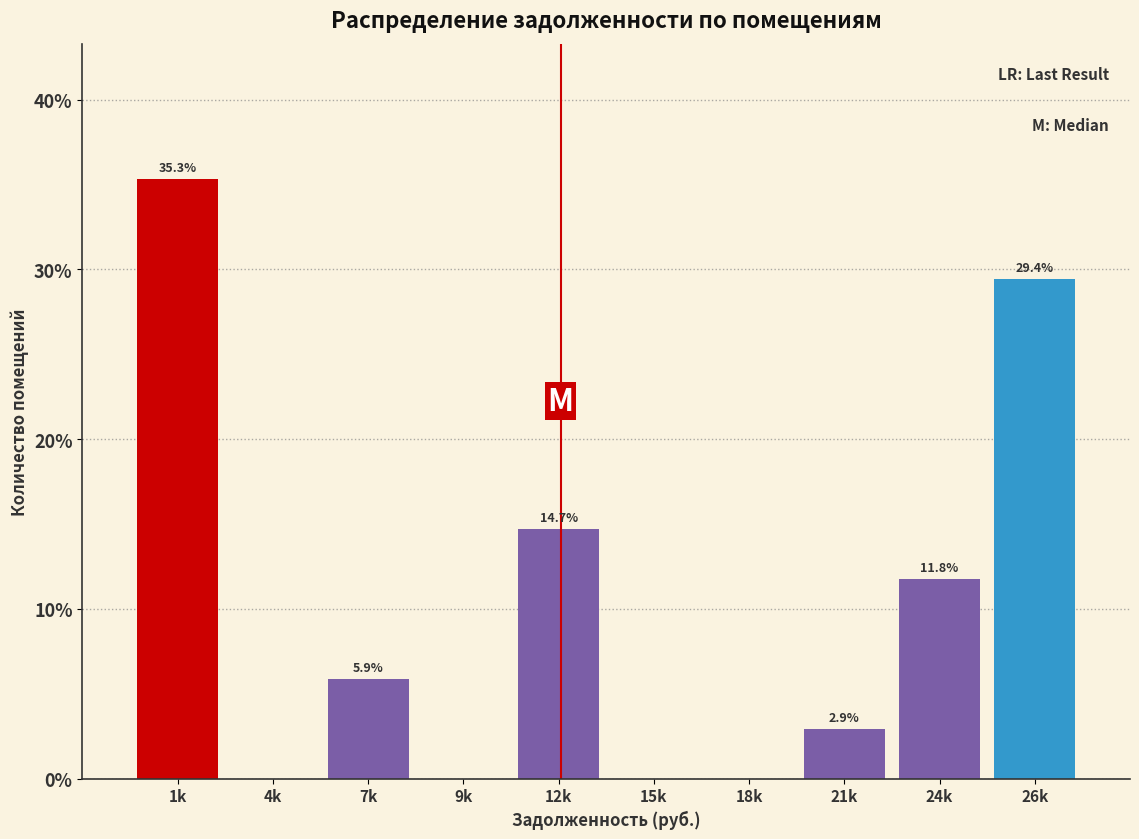

Reading left to right, what are all the values shown in this chart?

1k=35.3	4k=0.0	7k=5.9	9k=0.0	12k=14.7	15k=0.0	18k=0.0	21k=2.9	24k=11.8	26k=29.4